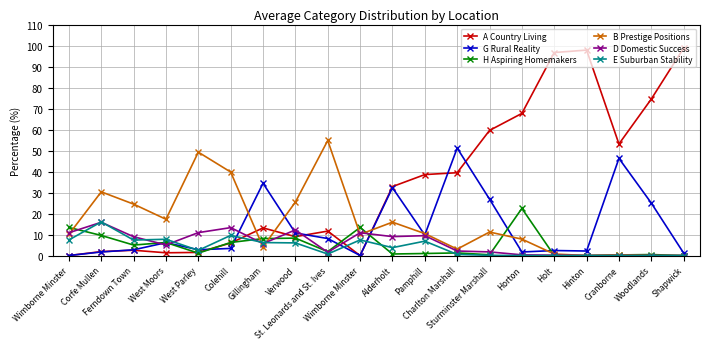

Where do G Rural Reality and H Aspiring Homemakers first cross each other?

West Moors and West Parley